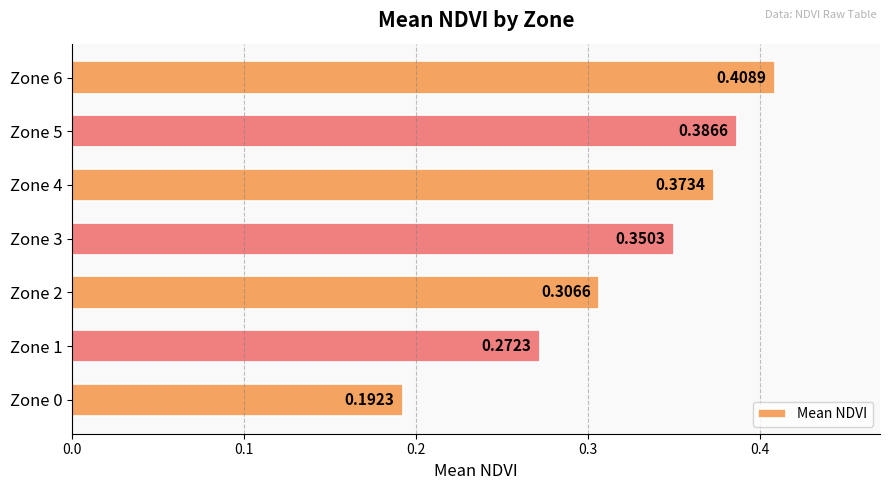

Are the bars horizontal?

Yes